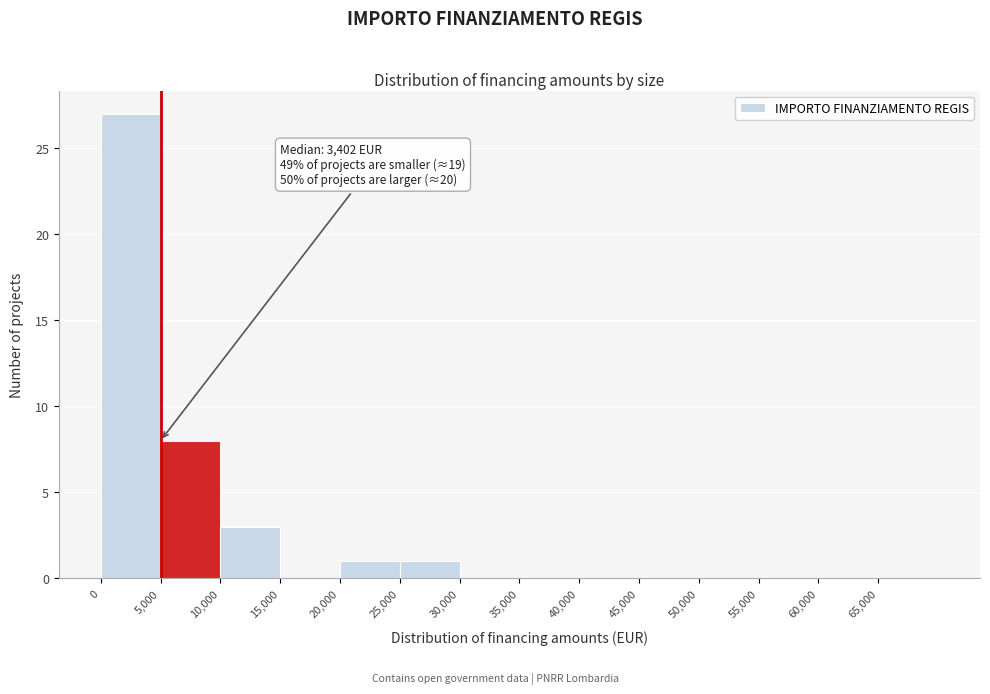

Over which range of the x-axis is the bar tallest?

0 to 5000